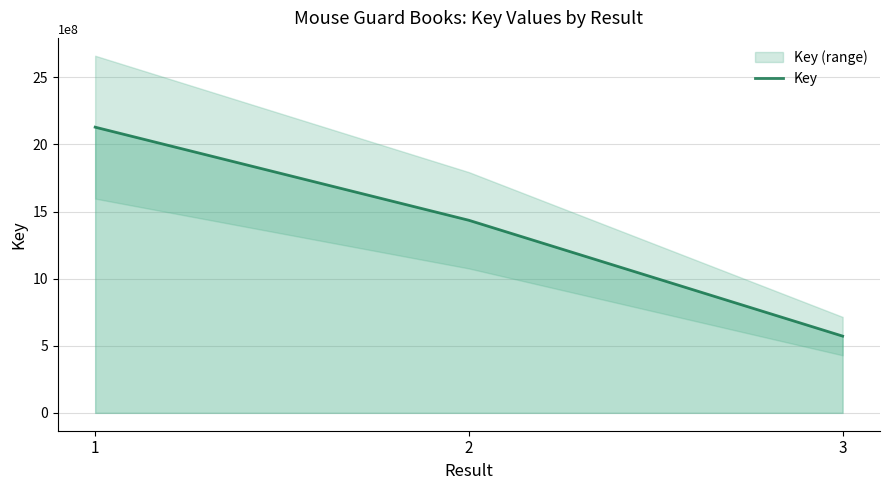

What is the sum of the values at 2 and 3?

2007034307